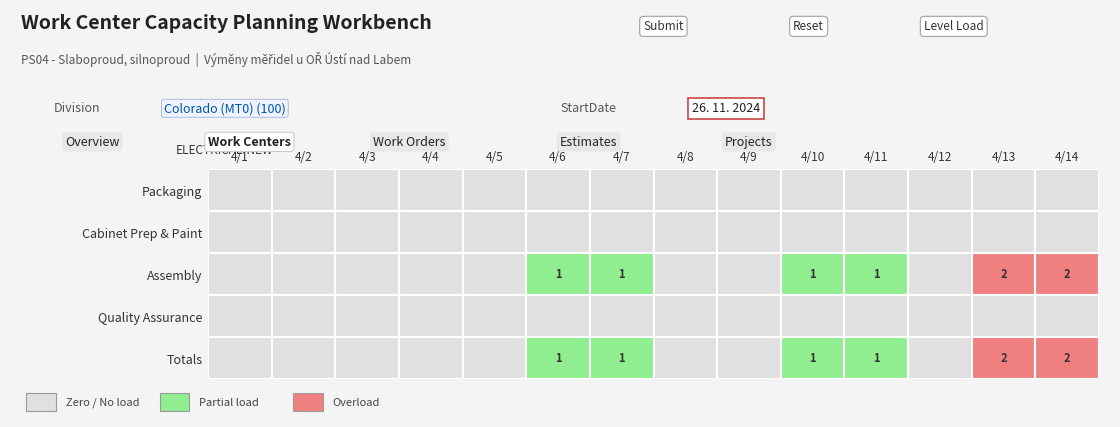

Which series has the largest range (max minus min)?

Assembly